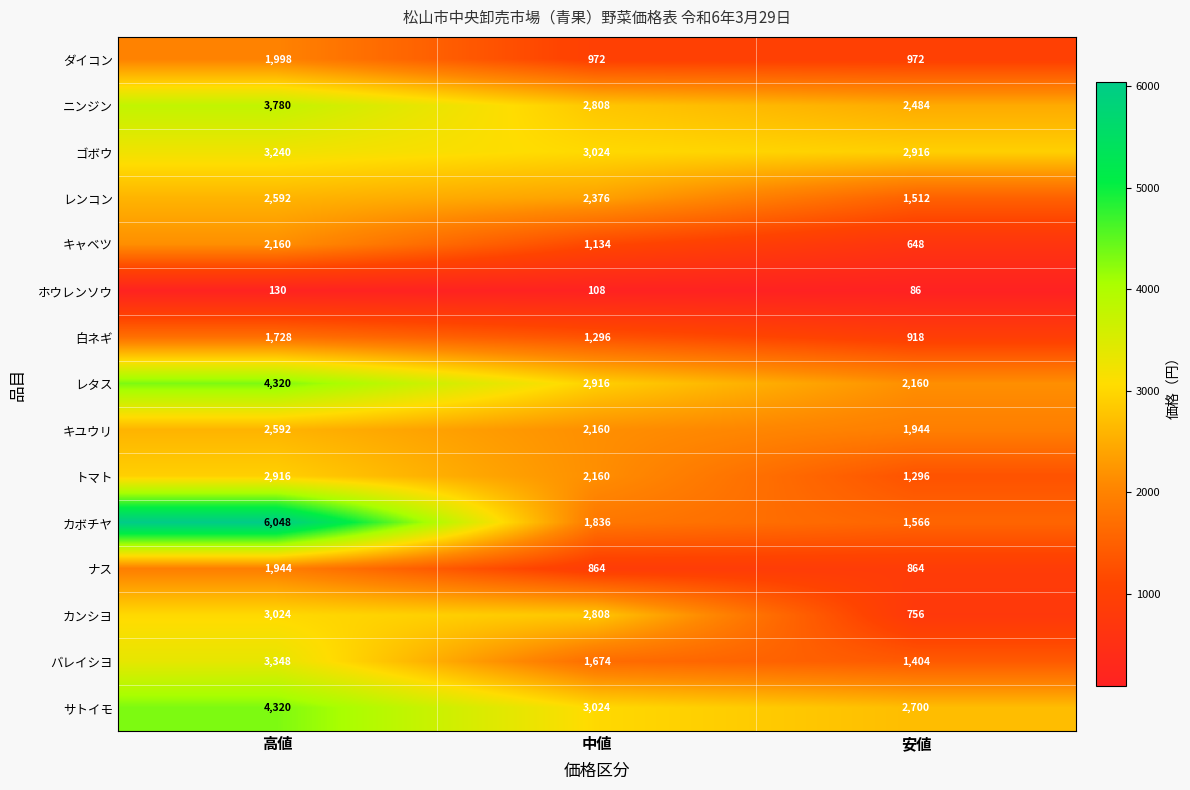

Count the レタス values in the range 2160 to 4320.

3